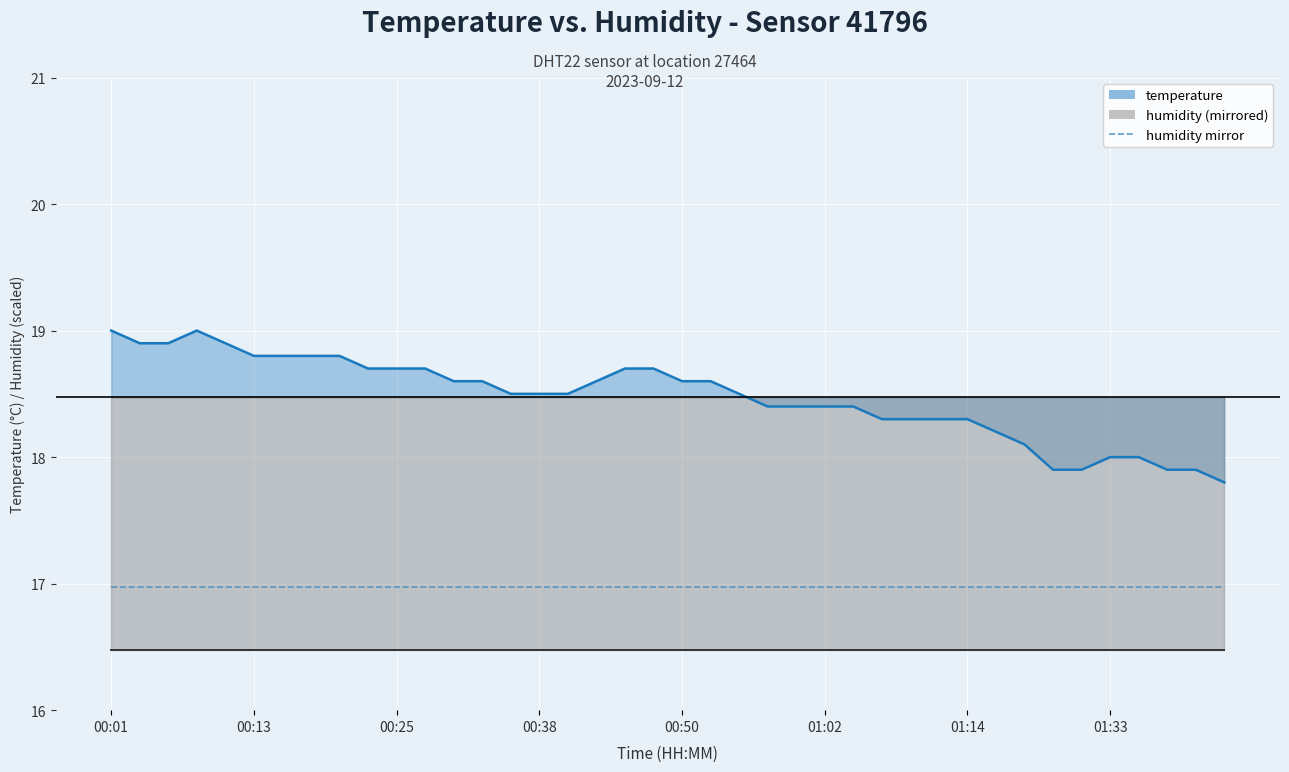

What is the value of the humidity (mirrored) point at the 10th from the left?

16.5